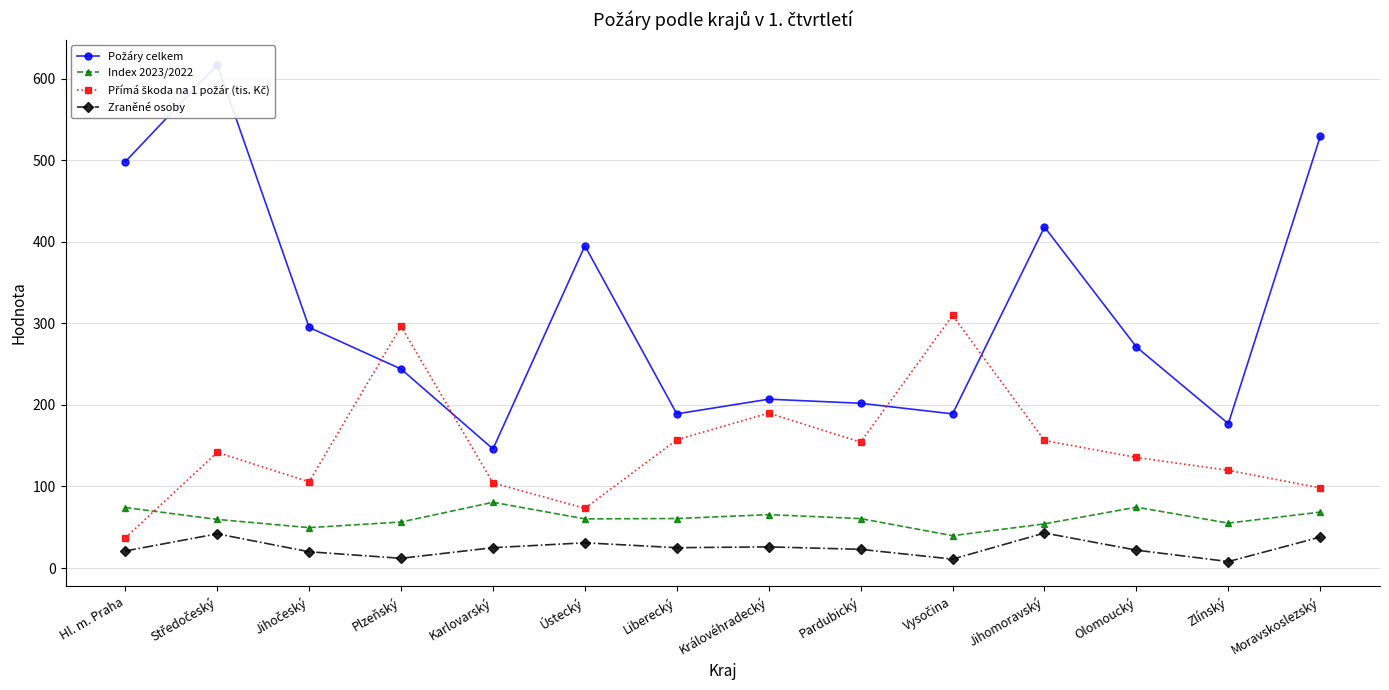

At how many categories does at least one series exceed 64?

14